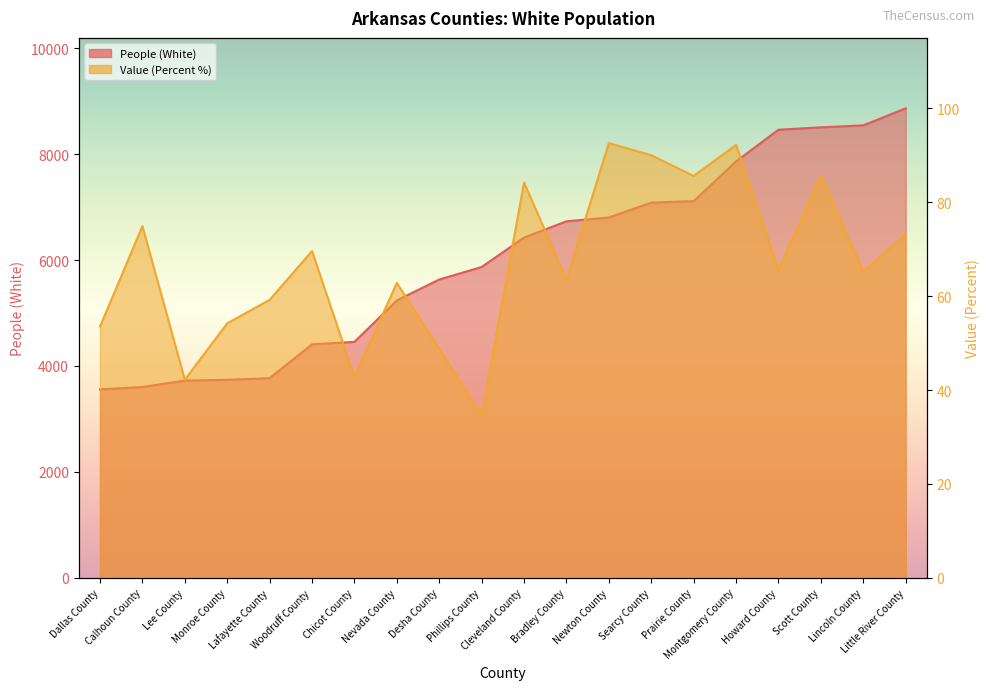

Reading left to right, extract all data points from this chart.

People (White): 3557.0	3602.0	3723.0	3738.0	3770.0	4407.0	4454.0	5237.0	5632.0	5868.0	6424.0	6731.0	6803.0	7084.0	7111.0	7862.0	8460.0	8505.0	8542.0	8864.0
Value (Percent): 53.5	74.9	42.2	54.2	59.2	69.6	42.8	62.8	48.8	34.7	84.2	63.5	92.6	90.0	85.6	92.2	65.6	85.7	65.2	73.2